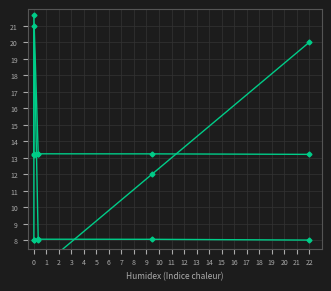

What is the difference between the highest and lowest values at 3?

7.0